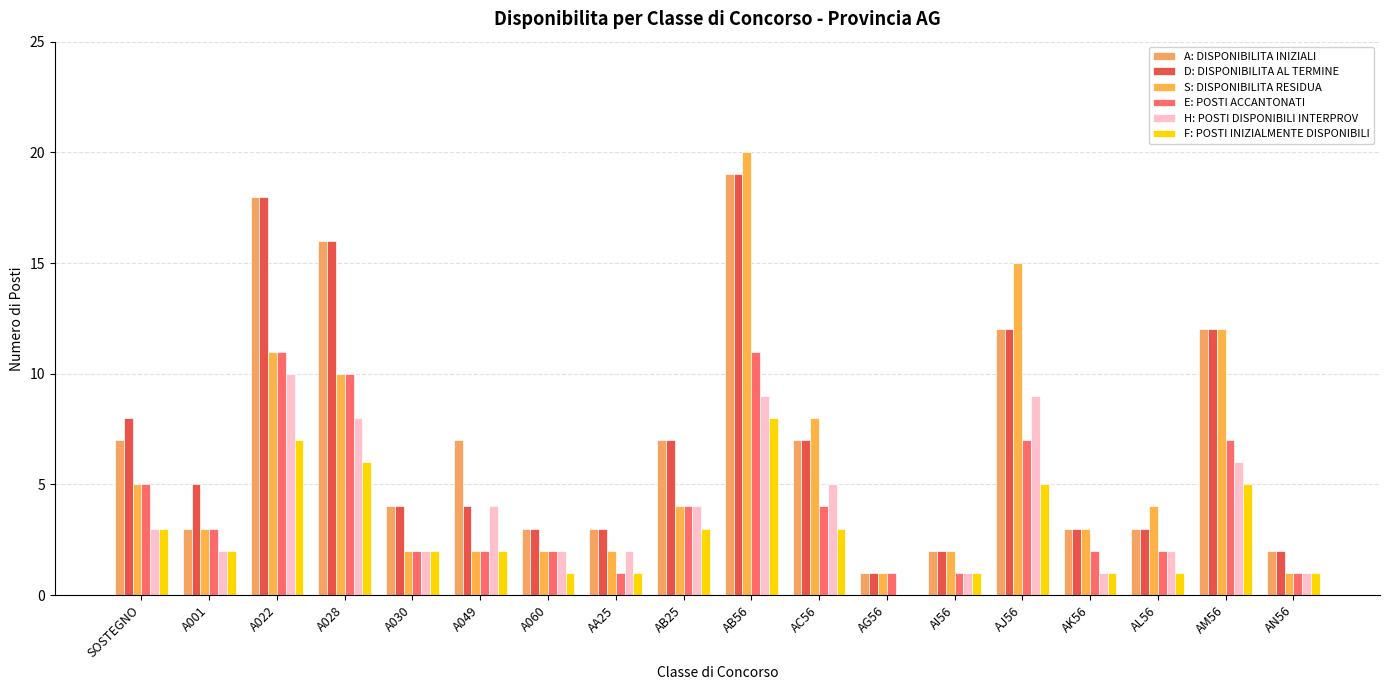

The E: POSTI ACCANTONATI series shows 4 at AM56. True or false?

False